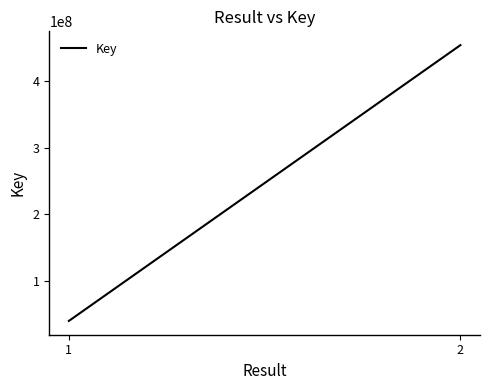

Rank the categories by value from lowest to highest.

1, 2